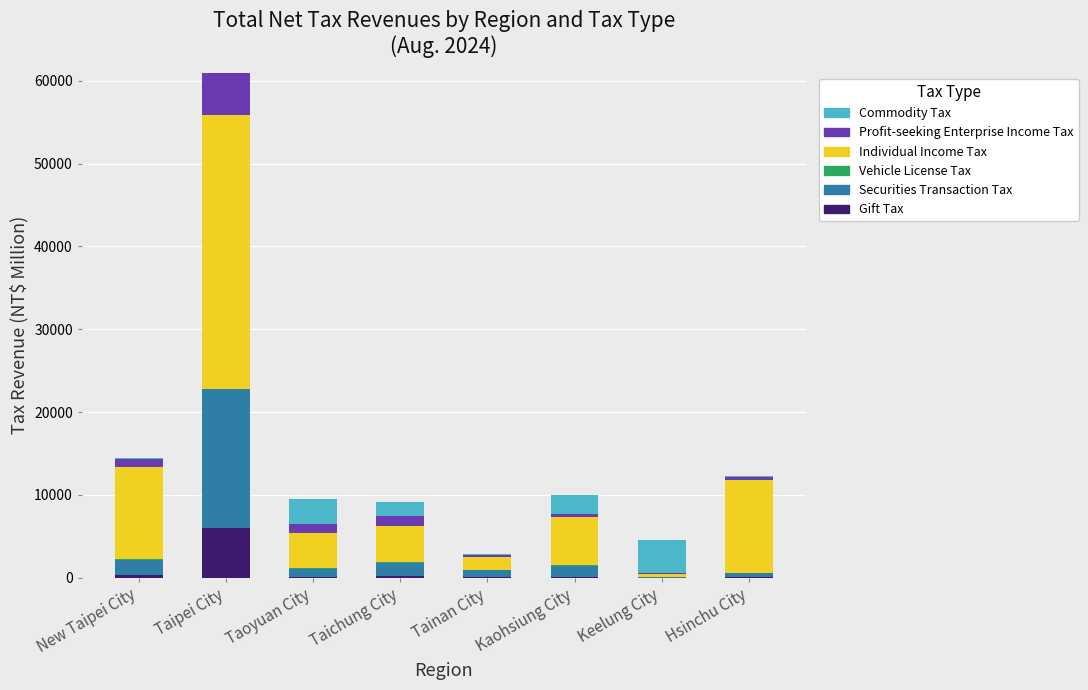

What is the minimum value for Vehicle License Tax?

5